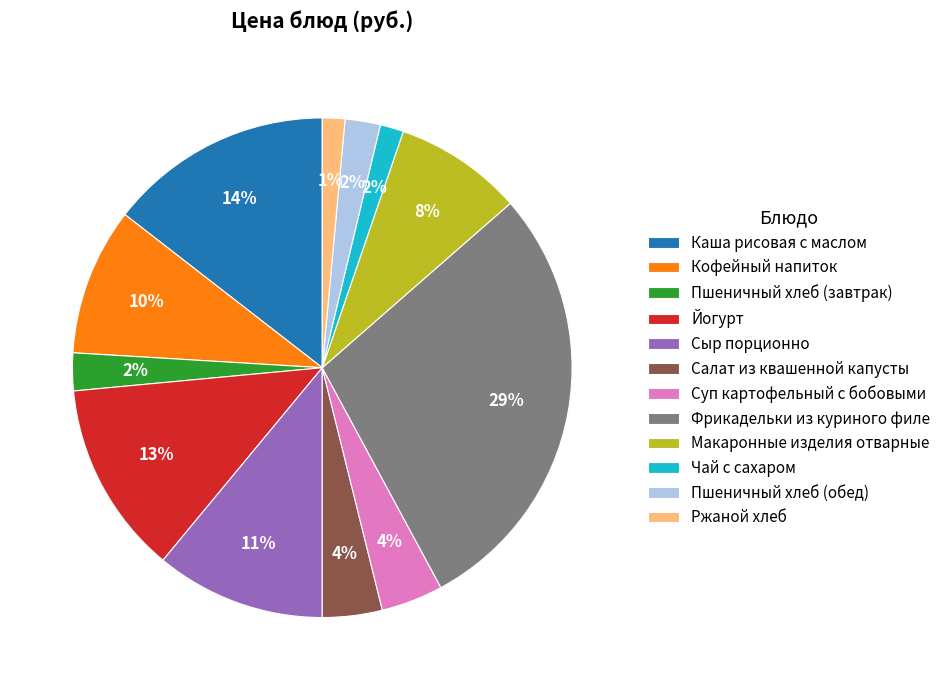

Do Кофейный напиток and Салат из квашенной капусты together represent more than half of the pie?

No